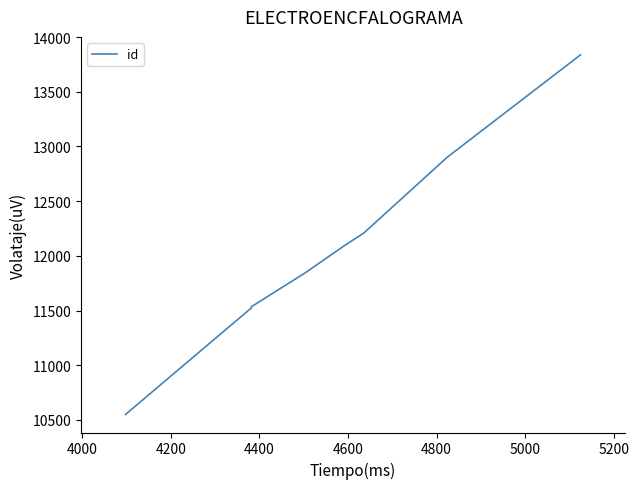

True or false: there are more than 0 points higher than both neighbors.

False